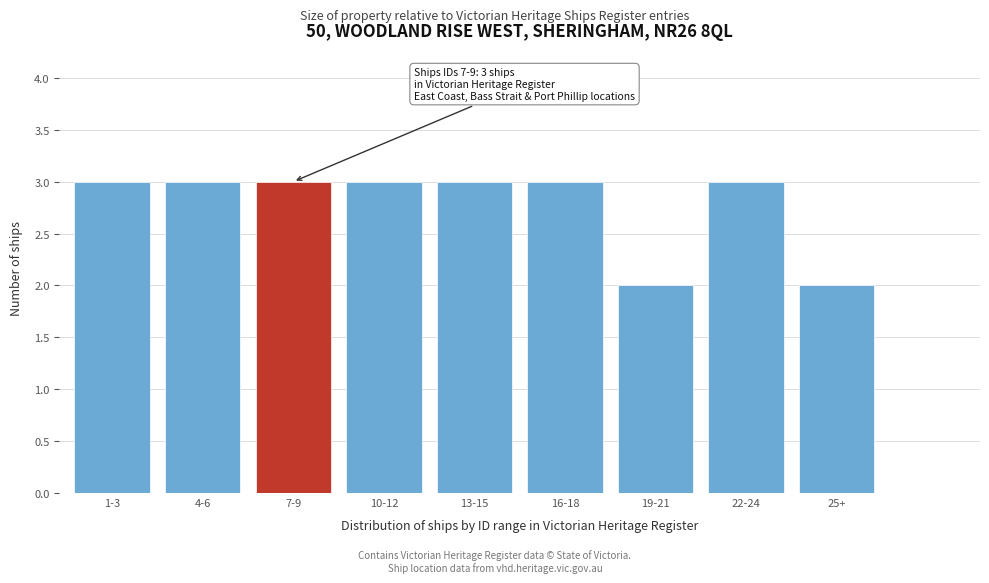

Reading right to left, transcribe all the data shown in this chart.

25+=2	22-24=3	19-21=2	16-18=3	13-15=3	10-12=3	7-9=3	4-6=3	1-3=3